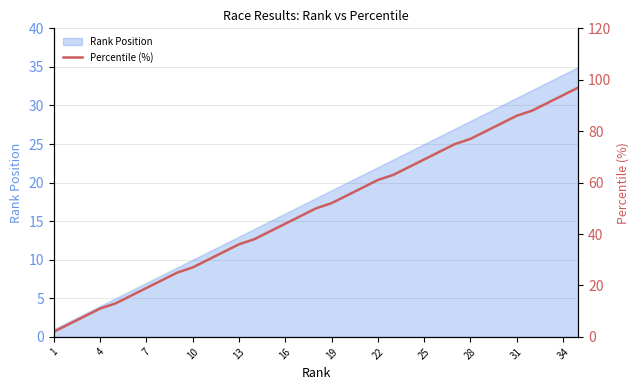

How many data points are less than 50?

17